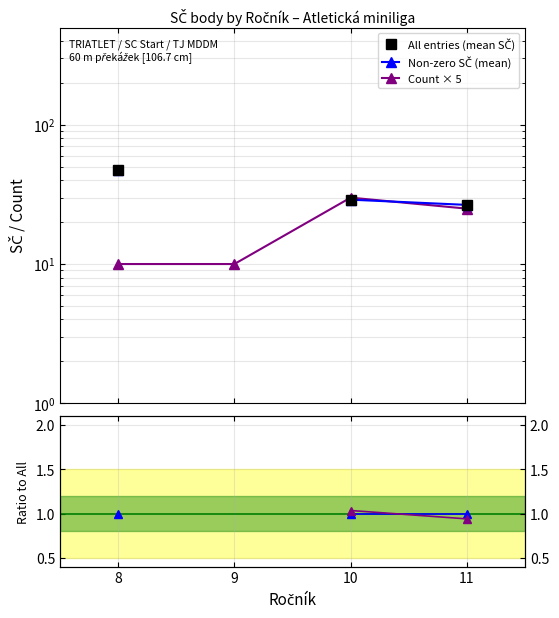

Which has a higher value, 10 or 8?

8